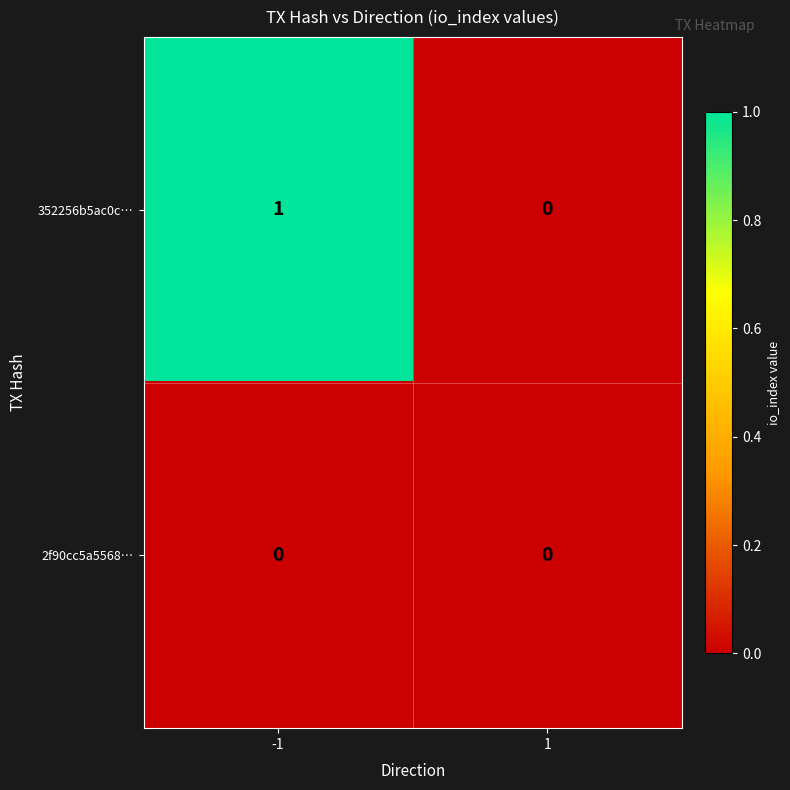

The value of 2f90cc5a5568… at -1 is 0. True or false?

True